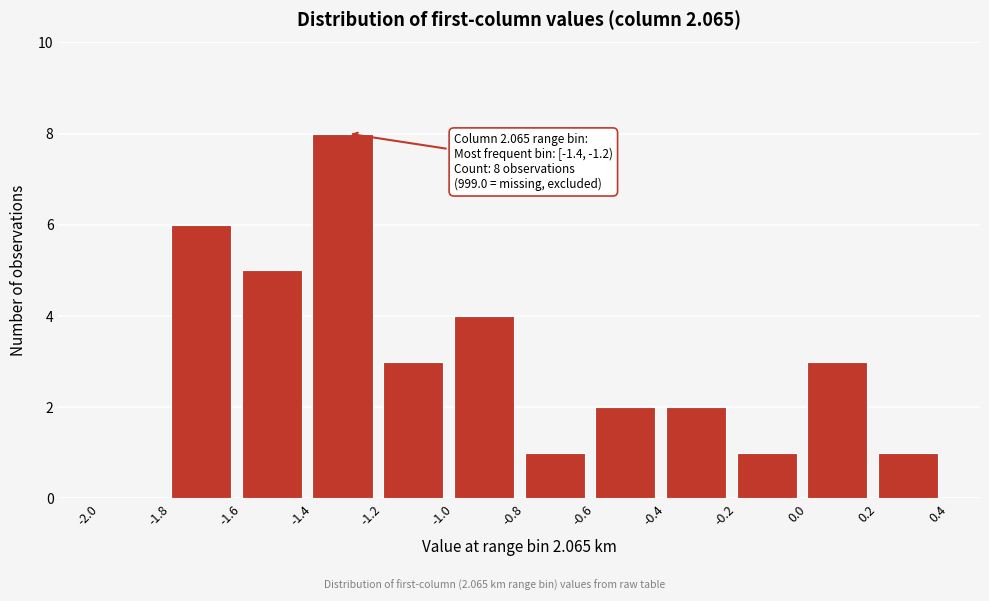

Which range on the x-axis has the tallest bar?

-1.4 to -1.2